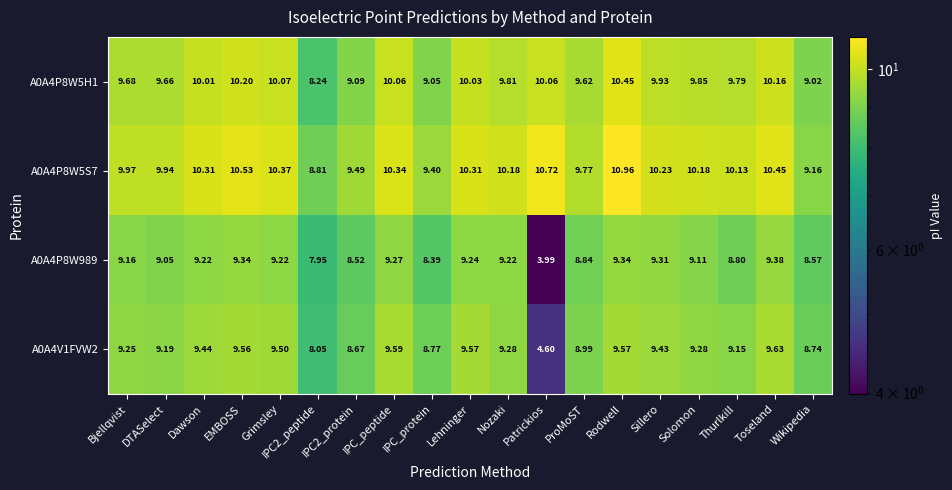

At which label does A0A4P8W5S7 first exceed 10?

Dawson